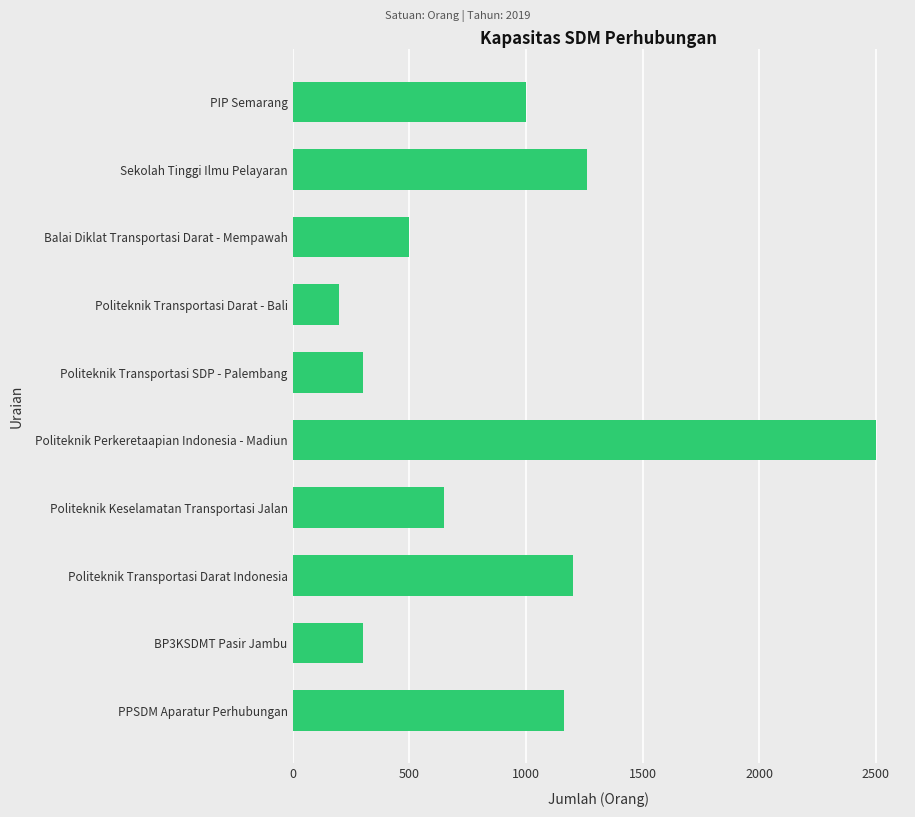

Which has a higher value, BP3KSDMT Pasir Jambu or Politeknik Transportasi Darat Indonesia?

Politeknik Transportasi Darat Indonesia